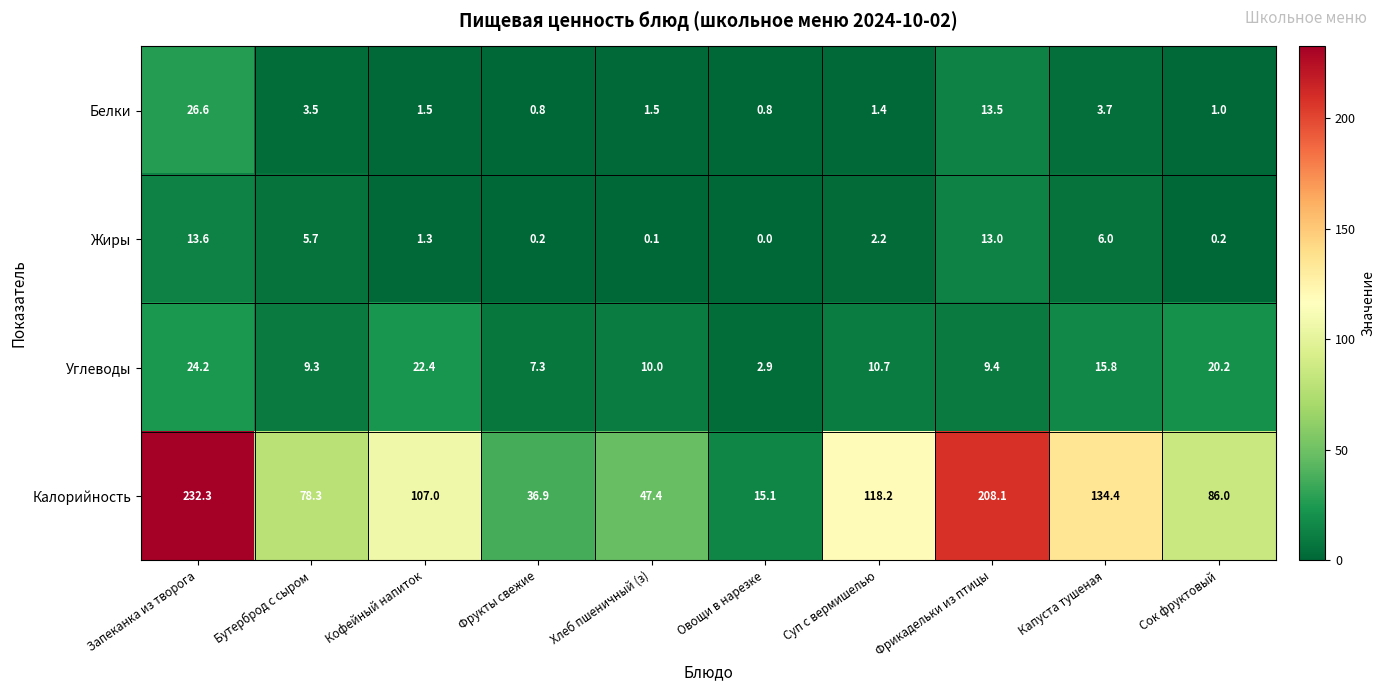

True or false: Углеводы has a value of 9.4 at Фрикадельки из птицы.

True